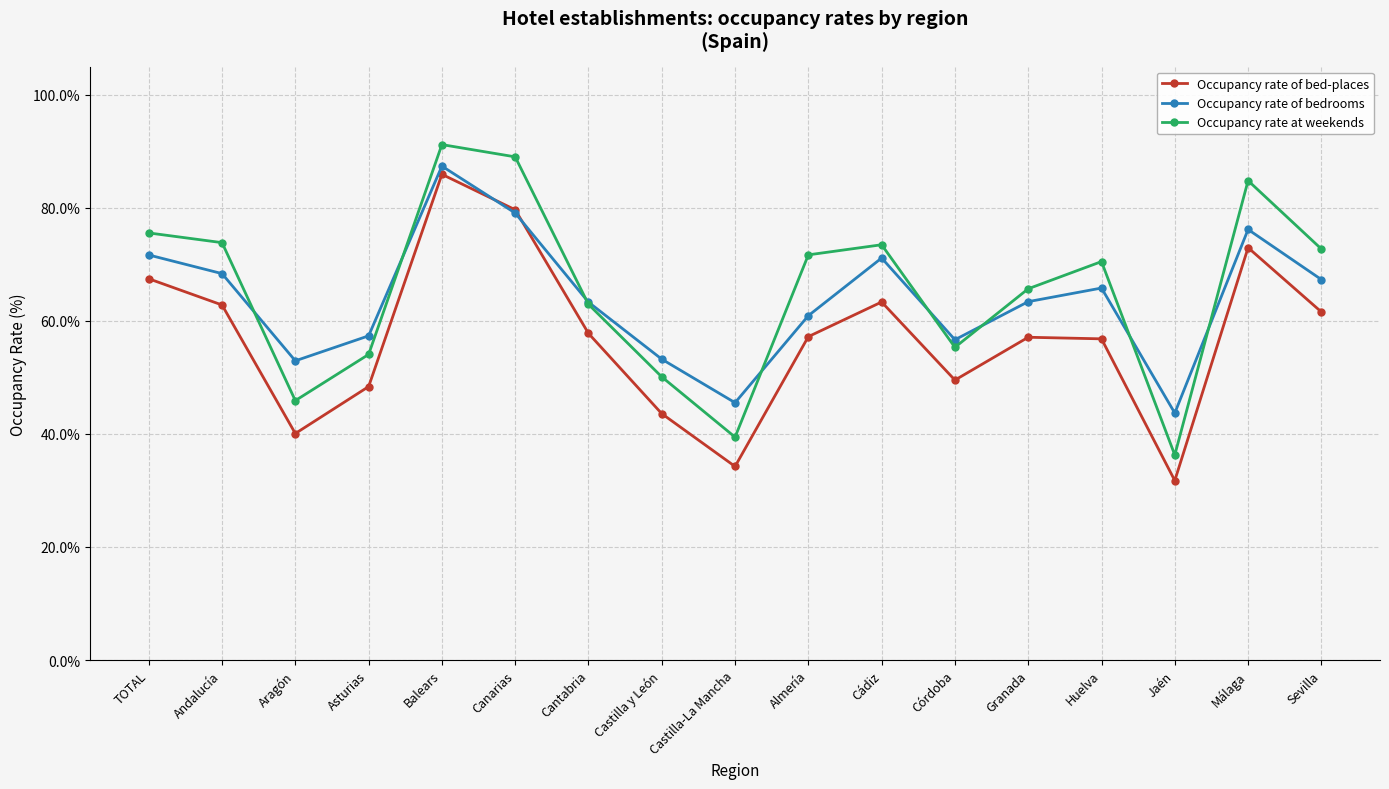

Which series has the largest range (max minus min)?

Occupancy rate at weekends